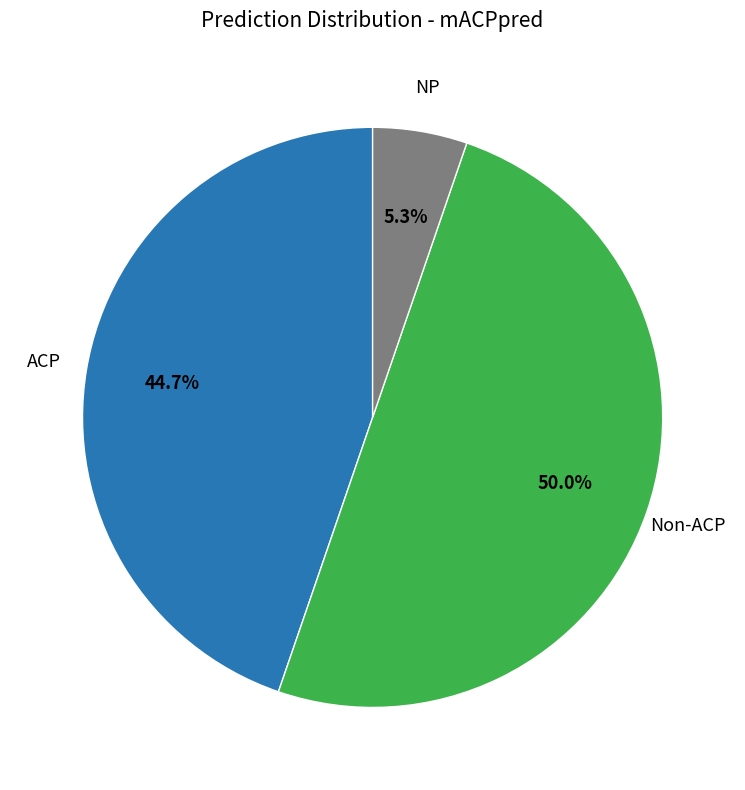

Rank the categories by value from lowest to highest.

NP, ACP, Non-ACP